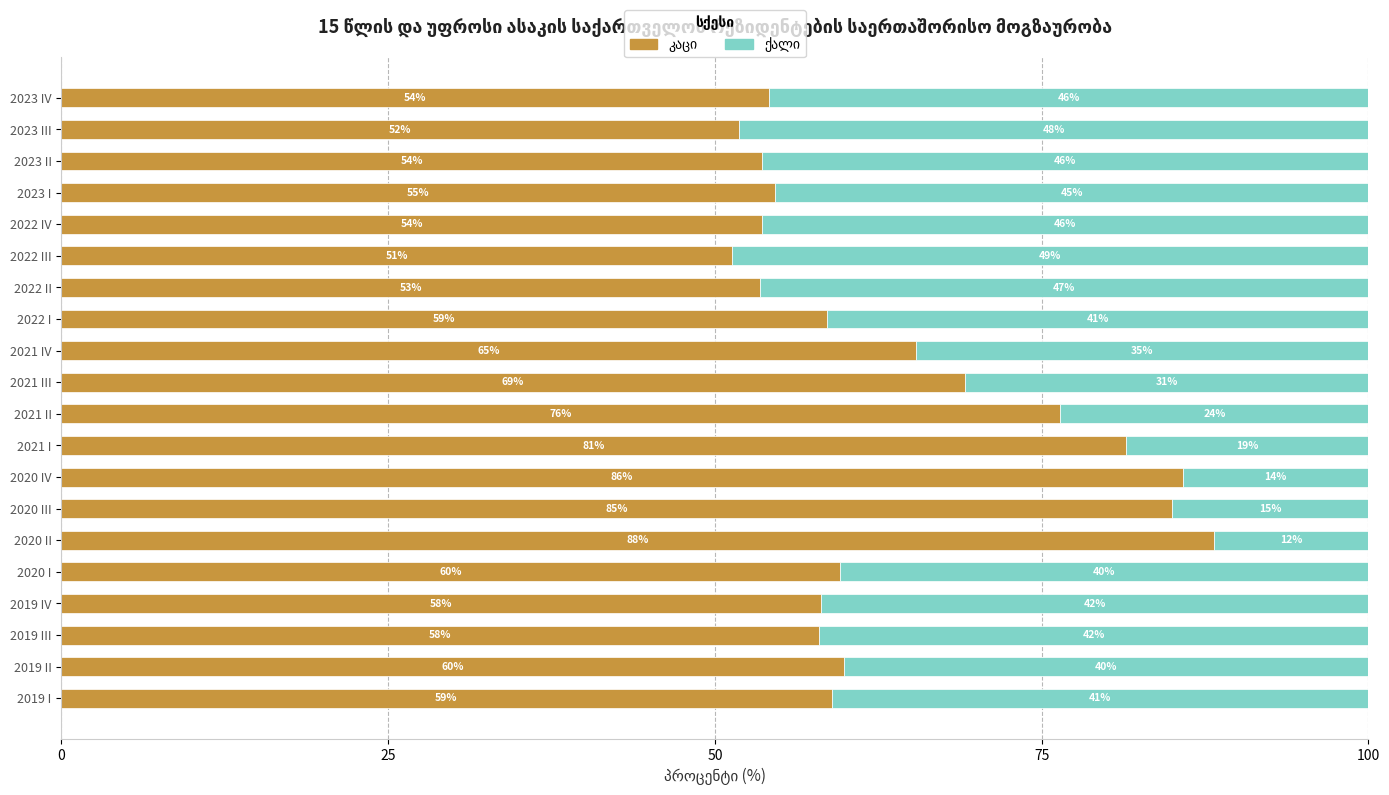

What is the total value across all series at 2021 IV?

100.0